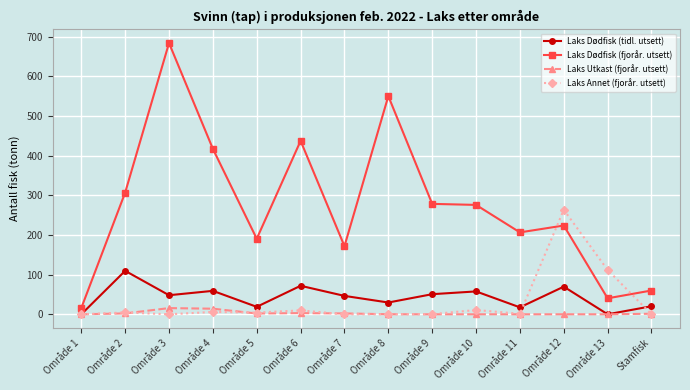

How many values in the Laks Annet (fjorår. utsett) series are below 4?

7